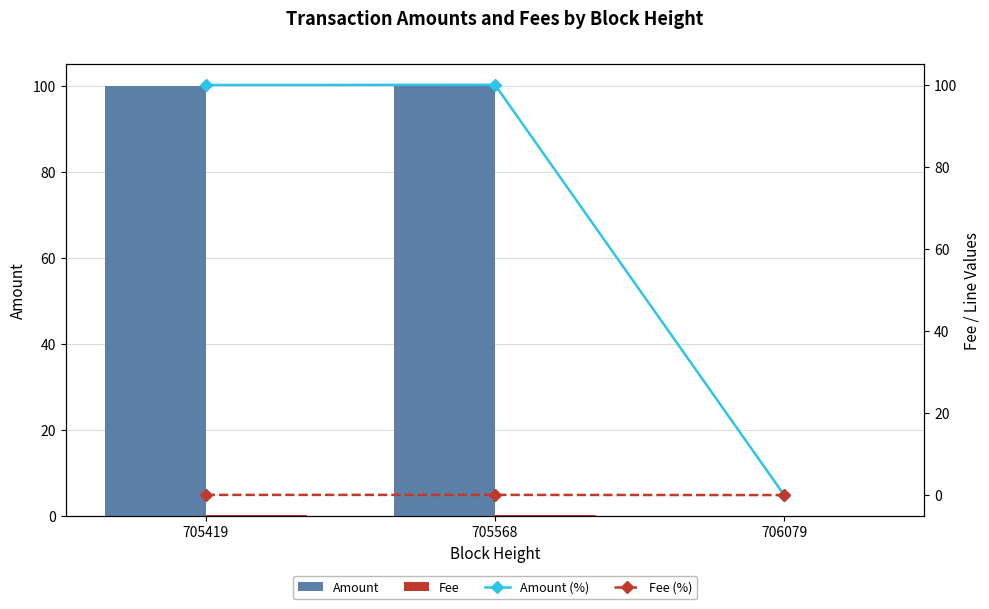

At which category is the sum across all series the highest?

705568